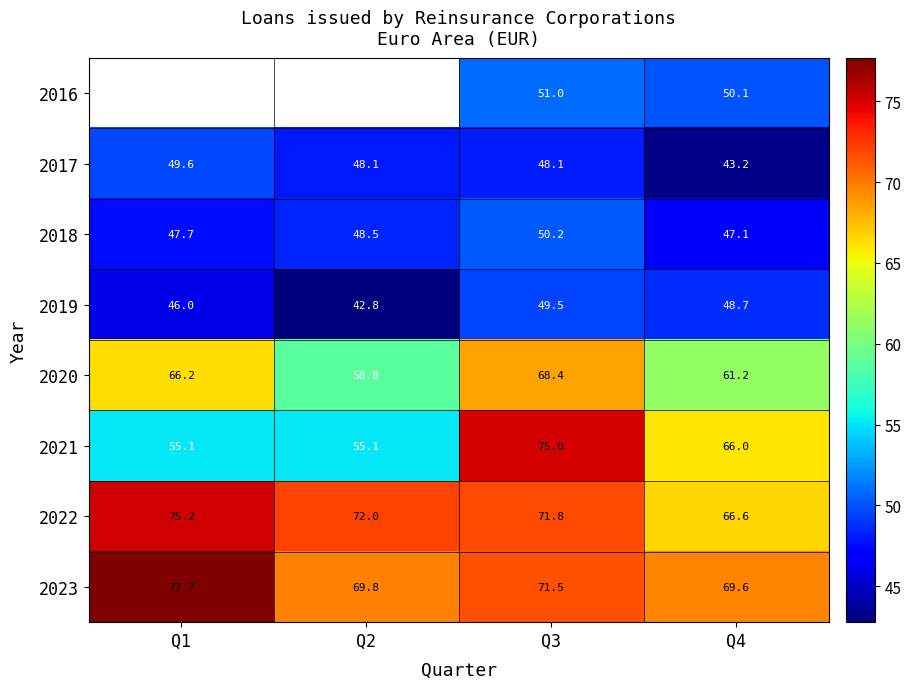

What is the sum of all 2022 values?

285.6